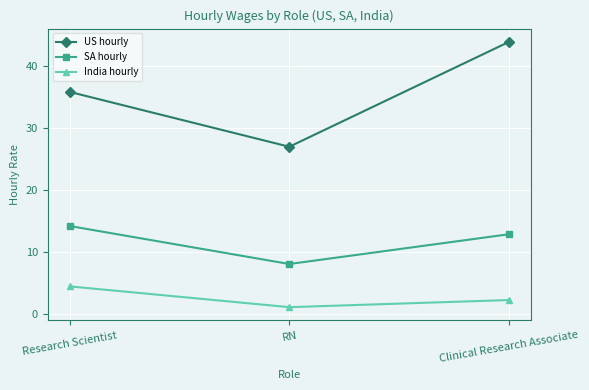

Reading left to right, extract all data points from this chart.

US hourly: 35.9	27.0	43.9
SA hourly: 14.2	8.1	12.9
India hourly: 4.5	1.1	2.2